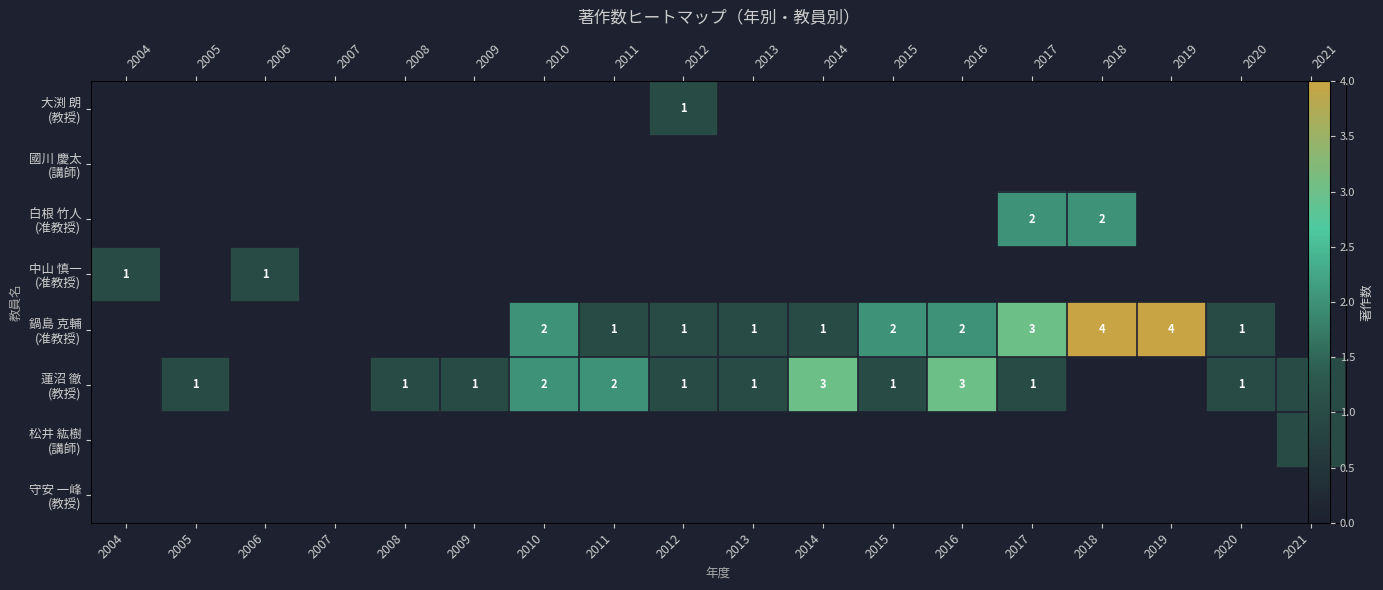

At which category is the sum across all series the highest?

2017